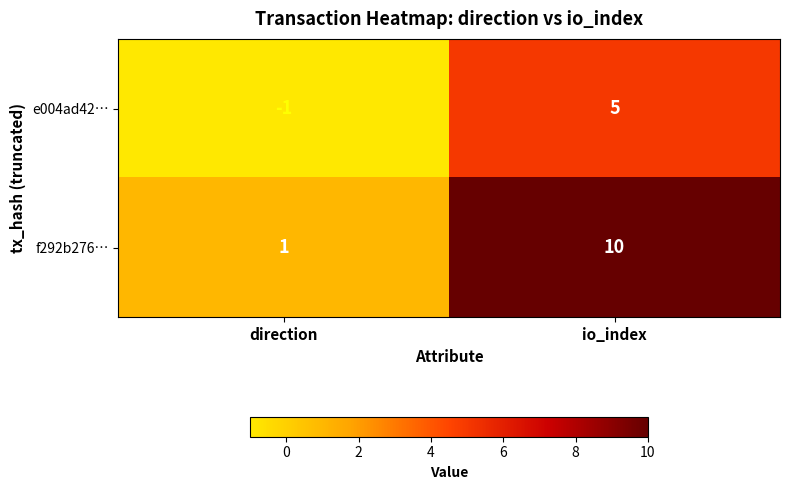

How many categories are shown in the chart?

2